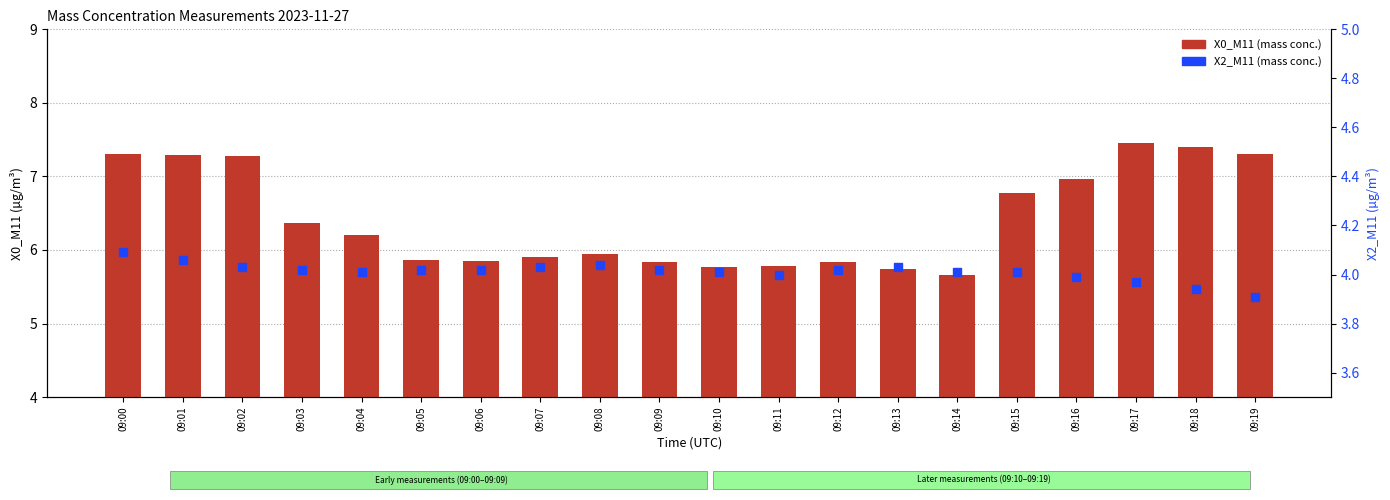

Which series reaches the minimum Y coordinate?

X0_M11